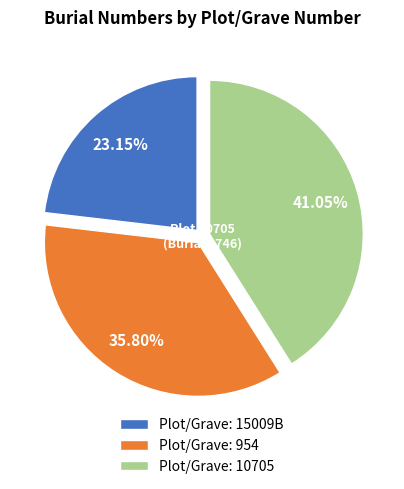

To the nearest percent, what is the average slice percentage?

33%